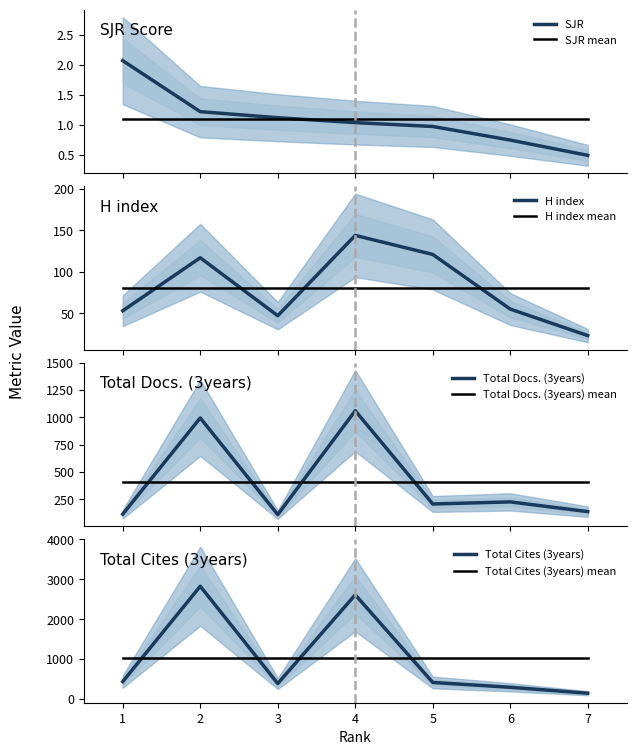

Where is Total Cites (3years) nearest to the value 1488?

1